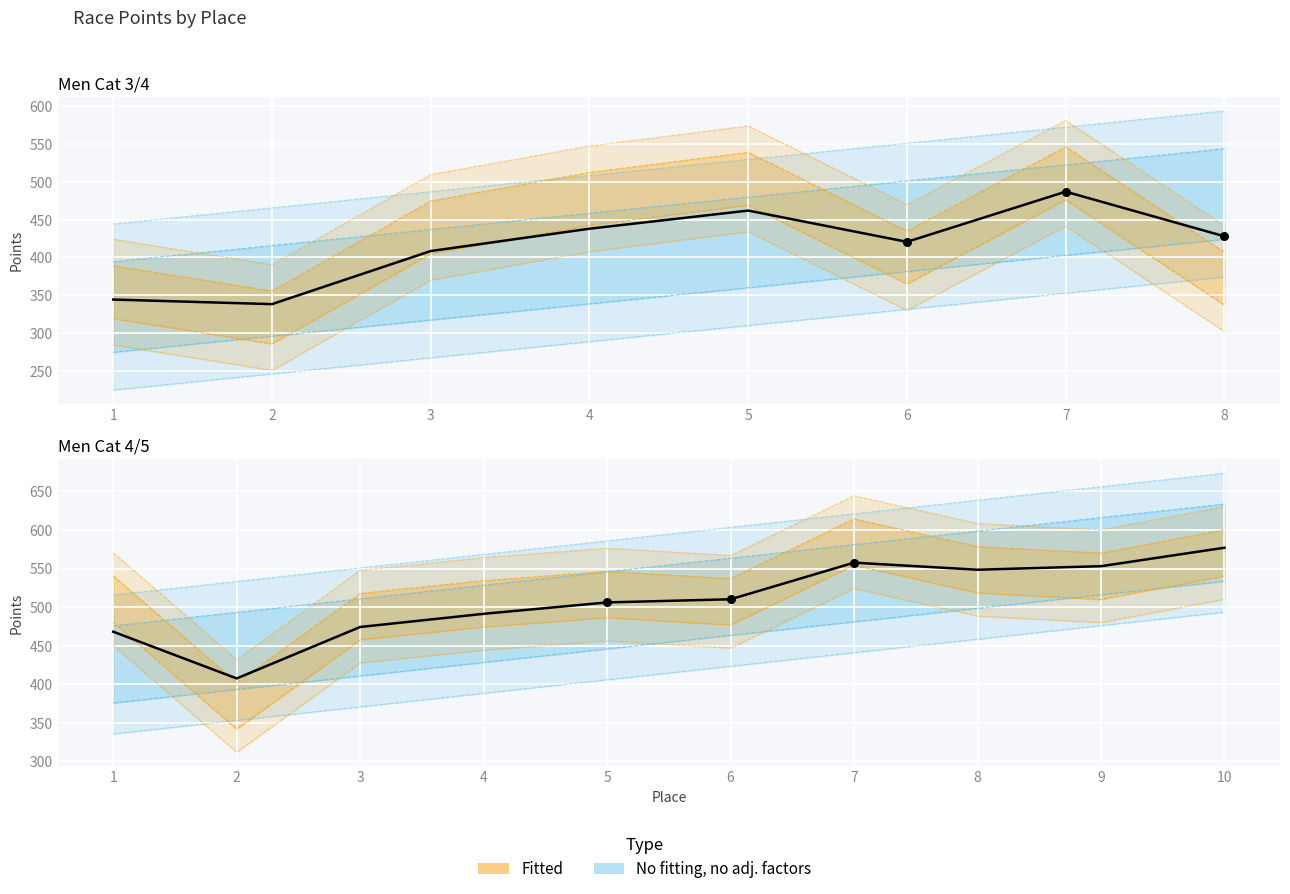

Approximately how many times larger is the value at 8 compared to 7?

1.0